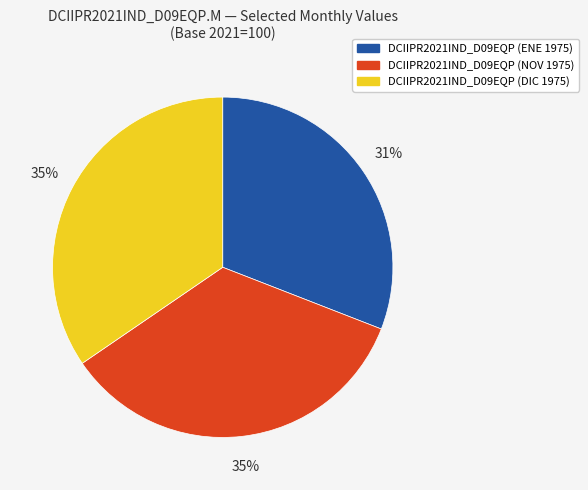

To the nearest percent, what is the difference between the largest and smallest slice percentages?

4%